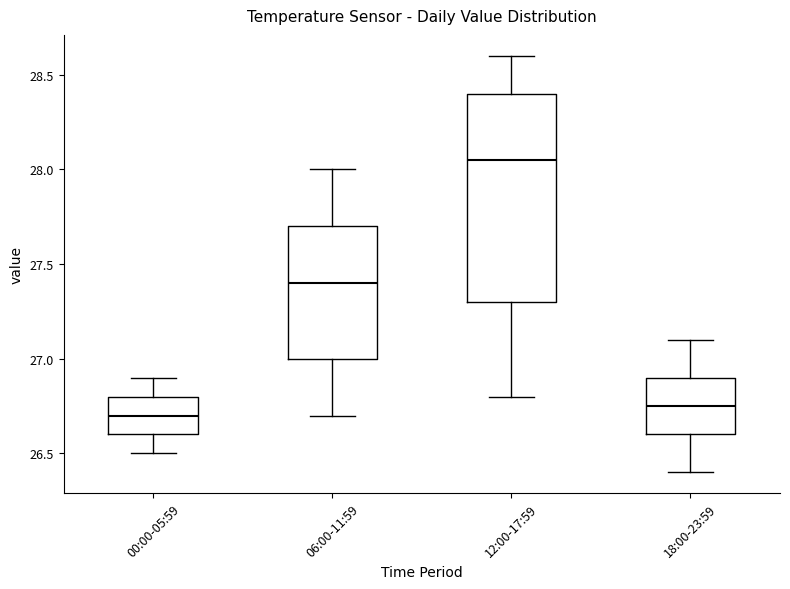

Reading left to right, transcribe this box plot: for each box, give where its median line is, the range the box spans, and where its two whiskers end, as read against the y-axis. The values are not printed on the chart, so give them approximately, as read against the axis.

00:00-05:59: median 26.70, box 26.60 to 26.80, whiskers 26.50 to 26.90
06:00-11:59: median 27.40, box 27.00 to 27.70, whiskers 26.70 to 28.00
12:00-17:59: median 28.05, box 27.30 to 28.40, whiskers 26.80 to 28.60
18:00-23:59: median 26.75, box 26.60 to 26.90, whiskers 26.40 to 27.10